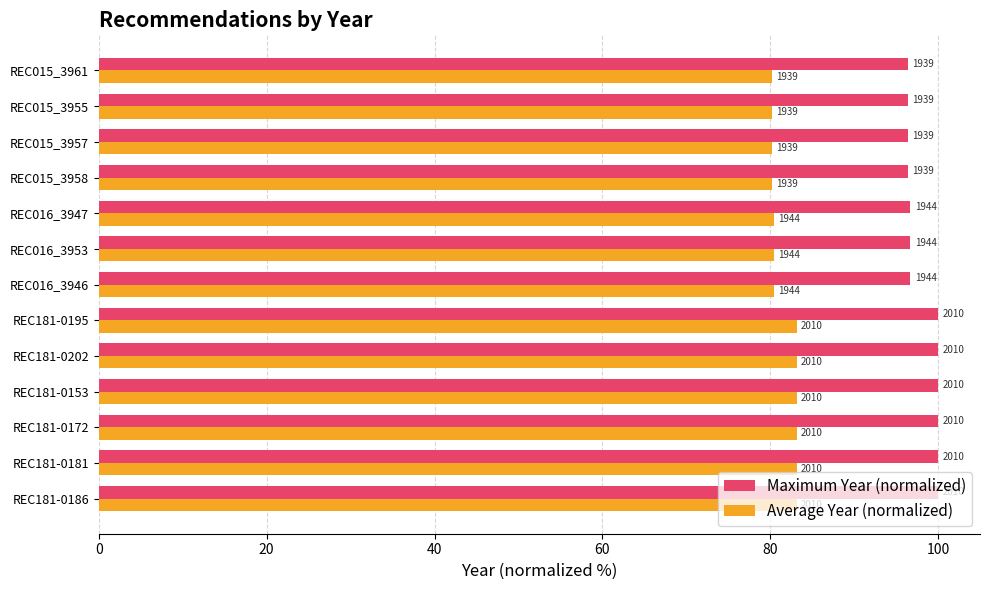

What is the sum of all Maximum Year (normalized) values?

1276.0